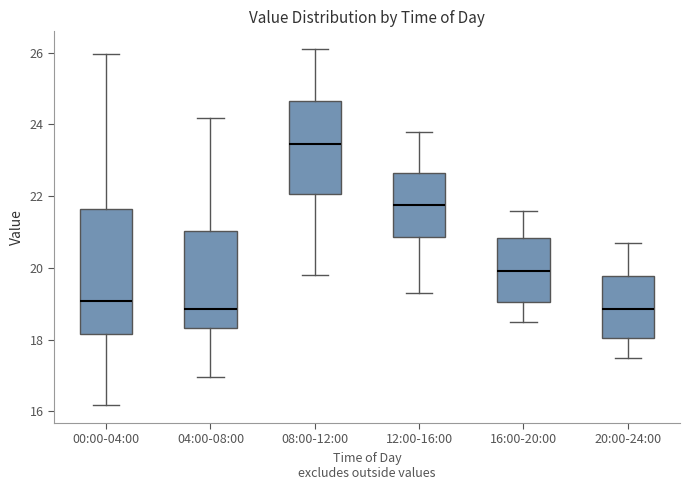

Where is the upper edge of the box for 16:00-20:00 on the y-axis? The values are not printed on the chart, so give them approximately, as read against the axis.

20.8